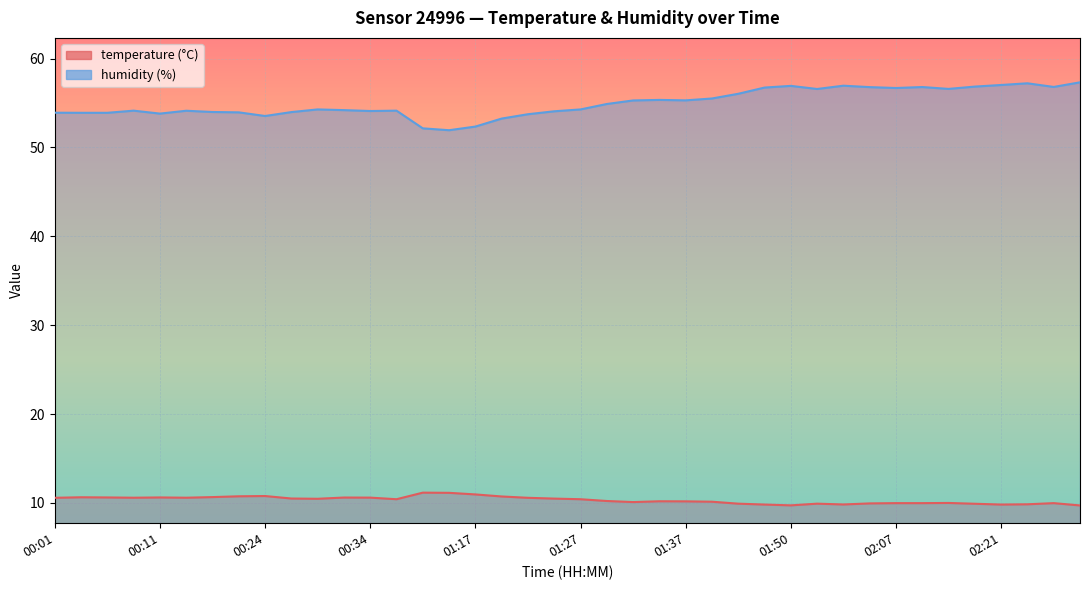

The value of humidity at 00:11 is 85.2. True or false?

False